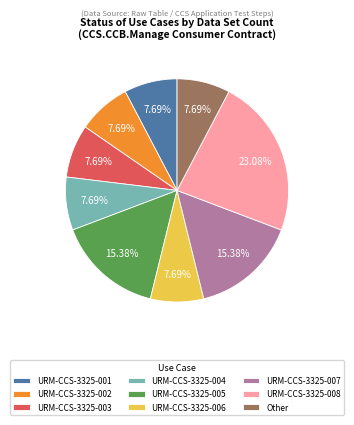

Is there a majority slice in this chart?

No